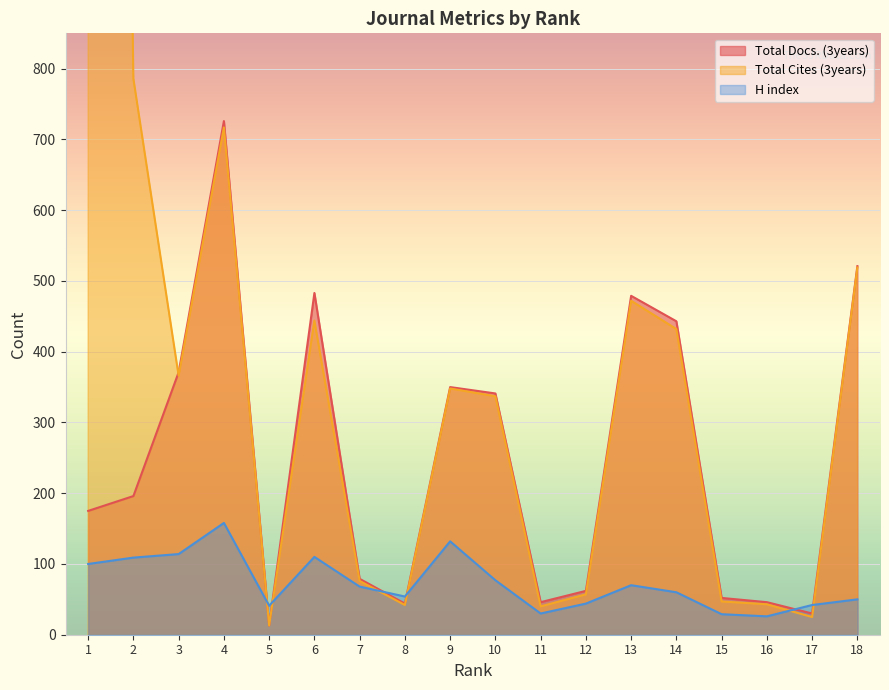

What is the average value of the Total Docs. (3years) series?

248